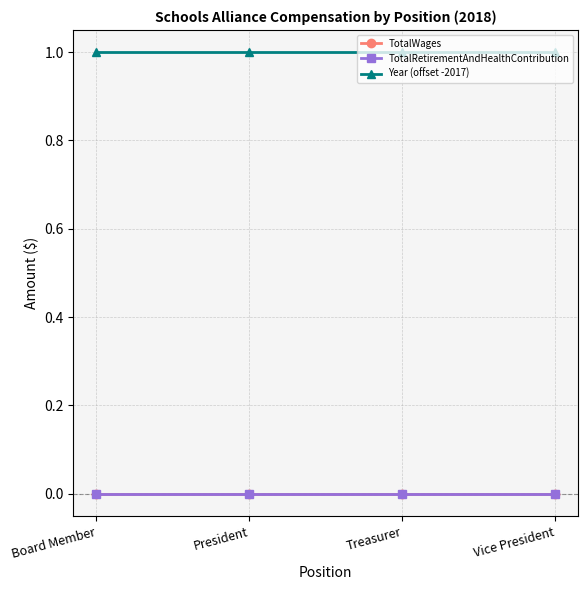

Reading left to right, extract all data points from this chart.

TotalWages: 0	0	0	0
TotalRetirementAndHealthContribution: 0	0	0	0
Year (offset -2017): 1	1	1	1